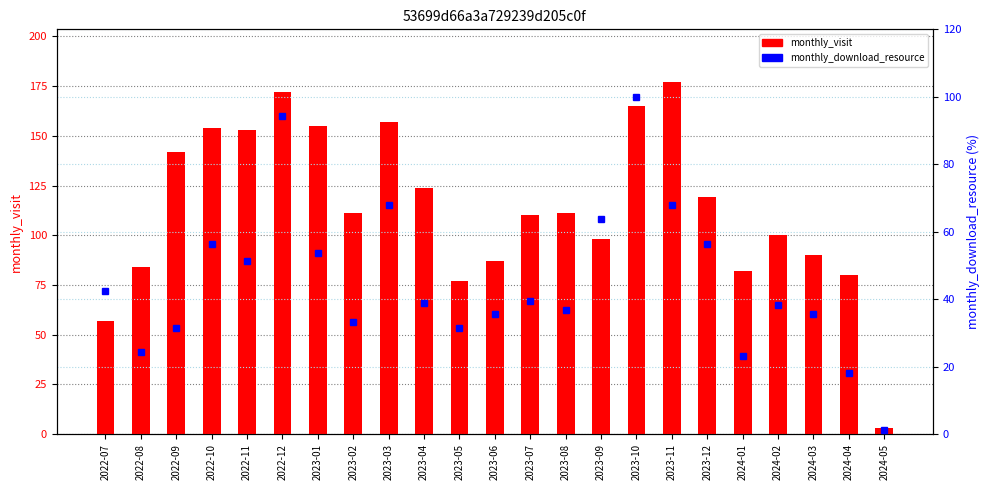

At which category does the chart reach its minimum across all series?

2024-05